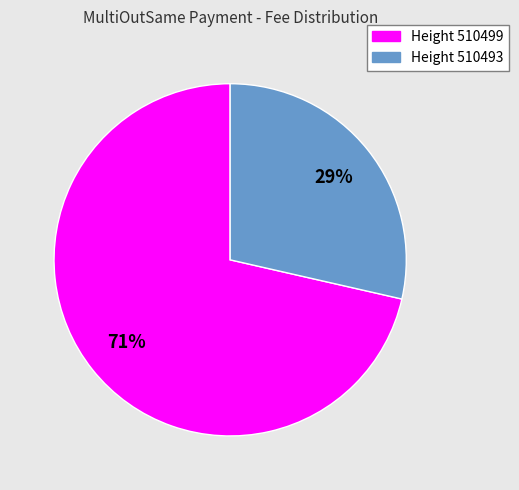

Is the sum of Height 510493 and Height 510499 greater than half?

Yes